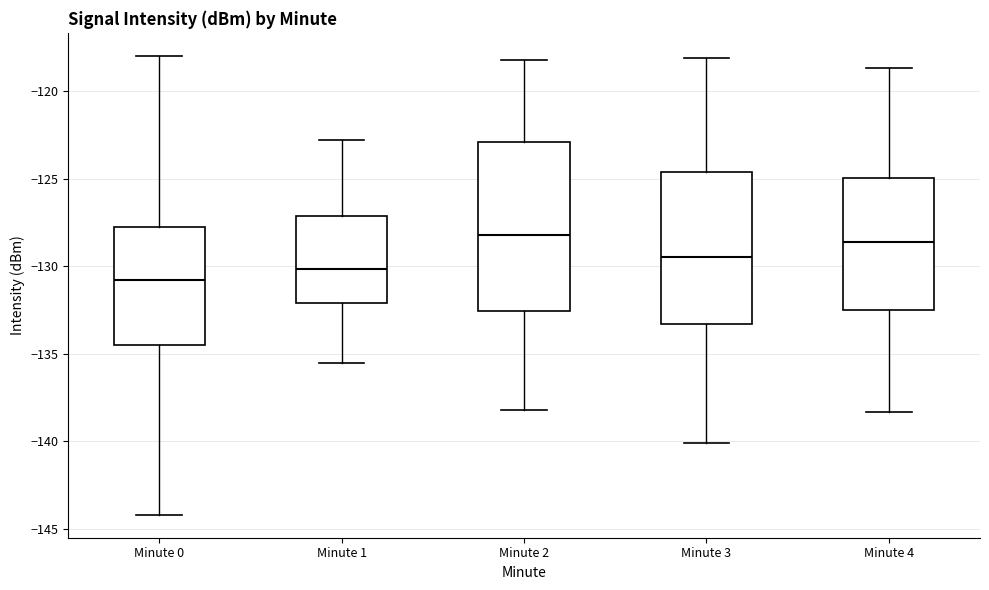

Reading left to right, transcribe this box plot: for each box, give where its median line is, the range the box spans, and where its two whiskers end, as read against the y-axis. The values are not printed on the chart, so give them approximately, as read against the axis.

Minute 0: median -131.0, box -134.5 to -128.0, whiskers -144.0 to -118.0
Minute 1: median -130.0, box -132.0 to -127.0, whiskers -135.5 to -123.0
Minute 2: median -128.0, box -132.5 to -123.0, whiskers -138.0 to -118.0
Minute 3: median -129.5, box -133.5 to -124.5, whiskers -140.0 to -118.0
Minute 4: median -128.5, box -132.5 to -125.0, whiskers -138.5 to -118.5